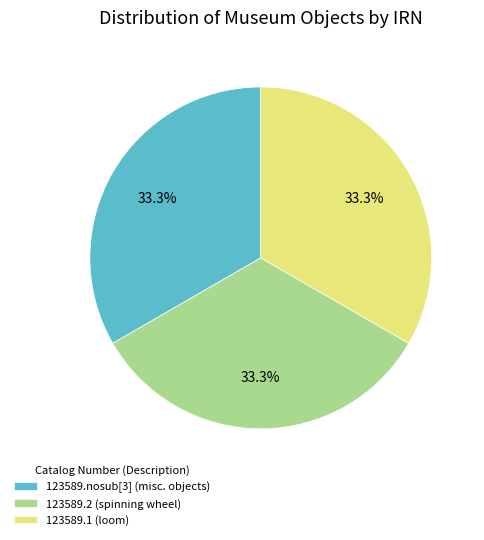

Approximately how many times larger is the value at 123589.nosub[3] (misc. objects) compared to 123589.2 (spinning wheel)?

1.0